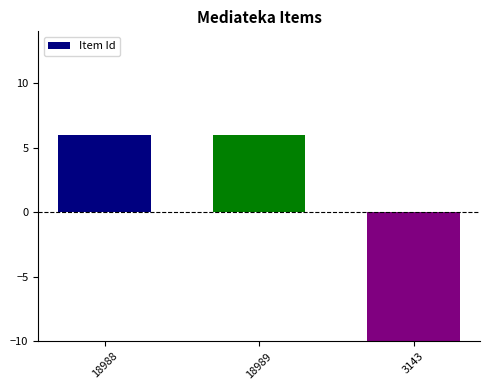

How many series are shown in this chart?

1